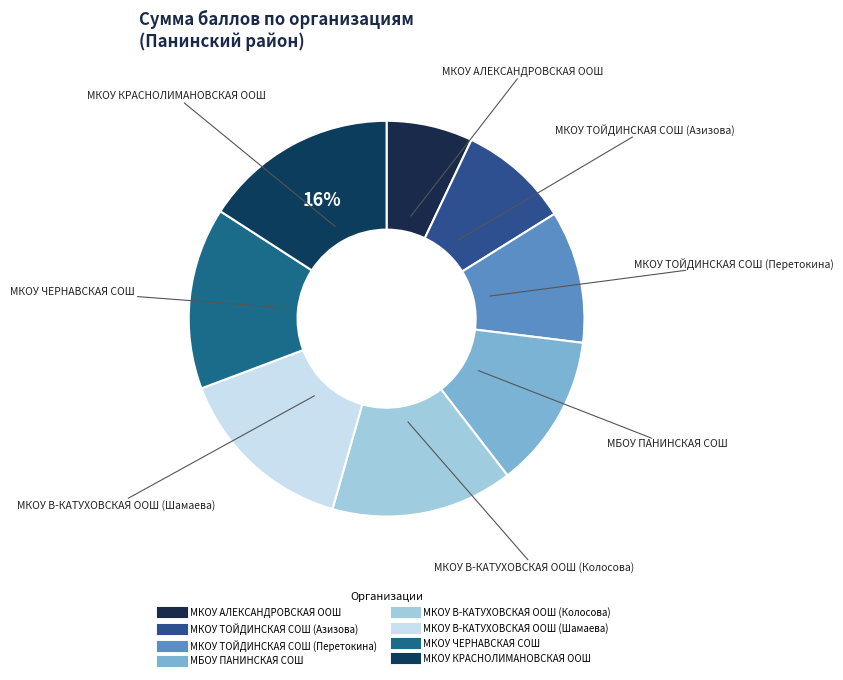

Does МКОУ ТОЙДИНСКАЯ СОШ (Перетокина) represent more than half of the total?

No